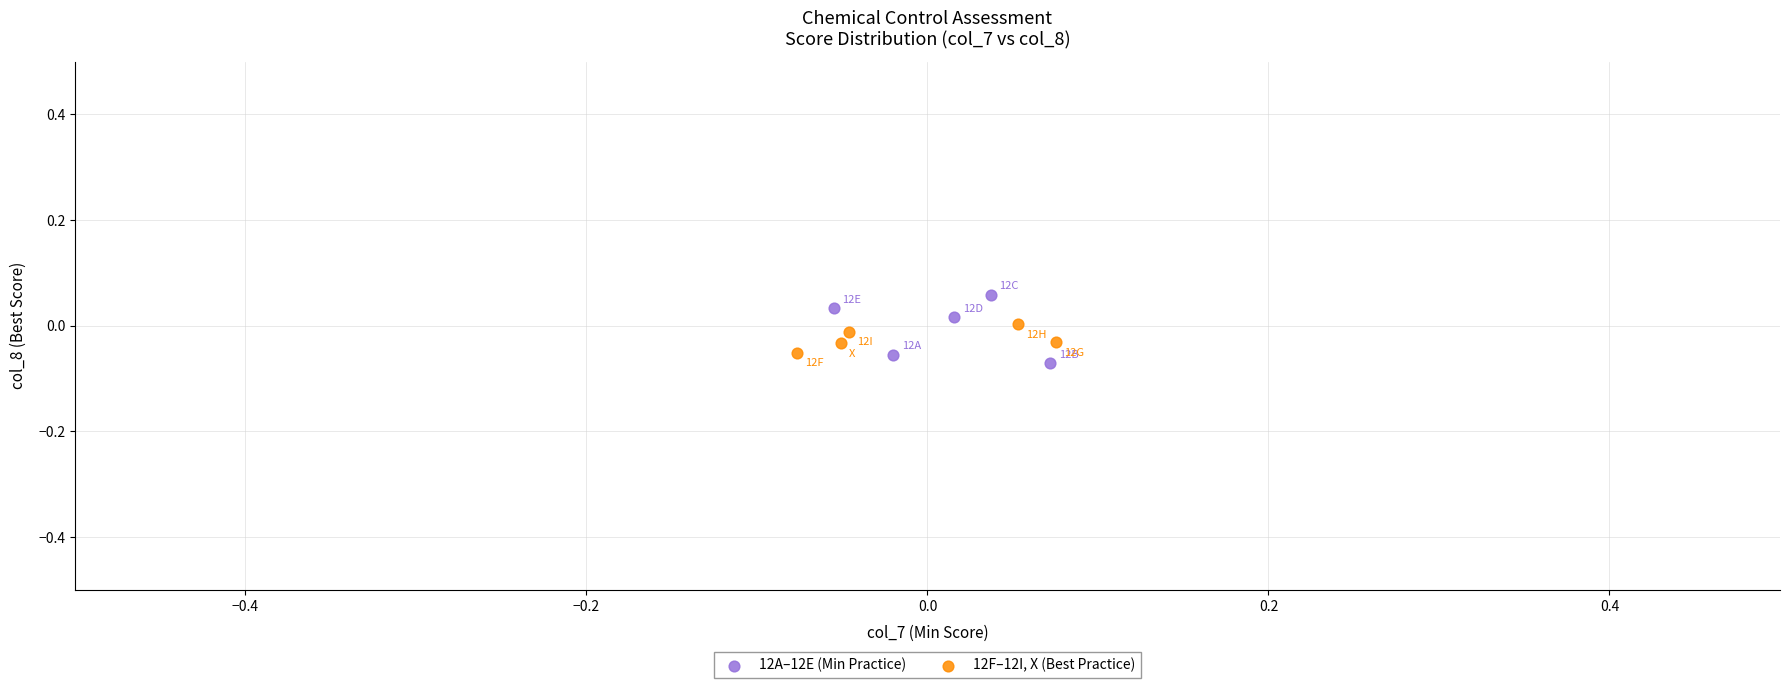

What are all the series names shown in the legend?

12A–12E (Min Practice), 12F–12I, X (Best Practice)